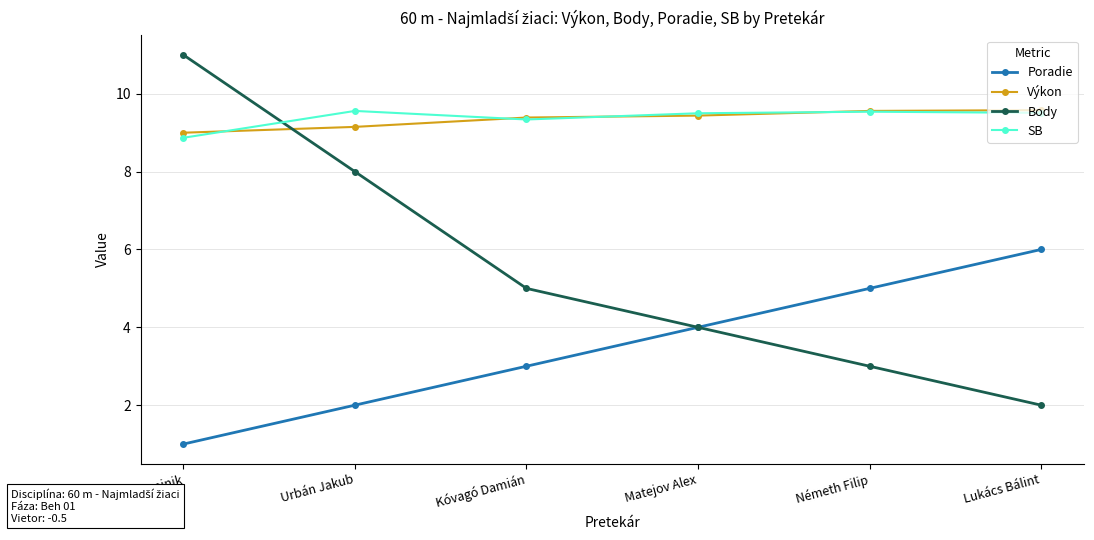

What value does the SB series have at Urbán Jakub?

9.6